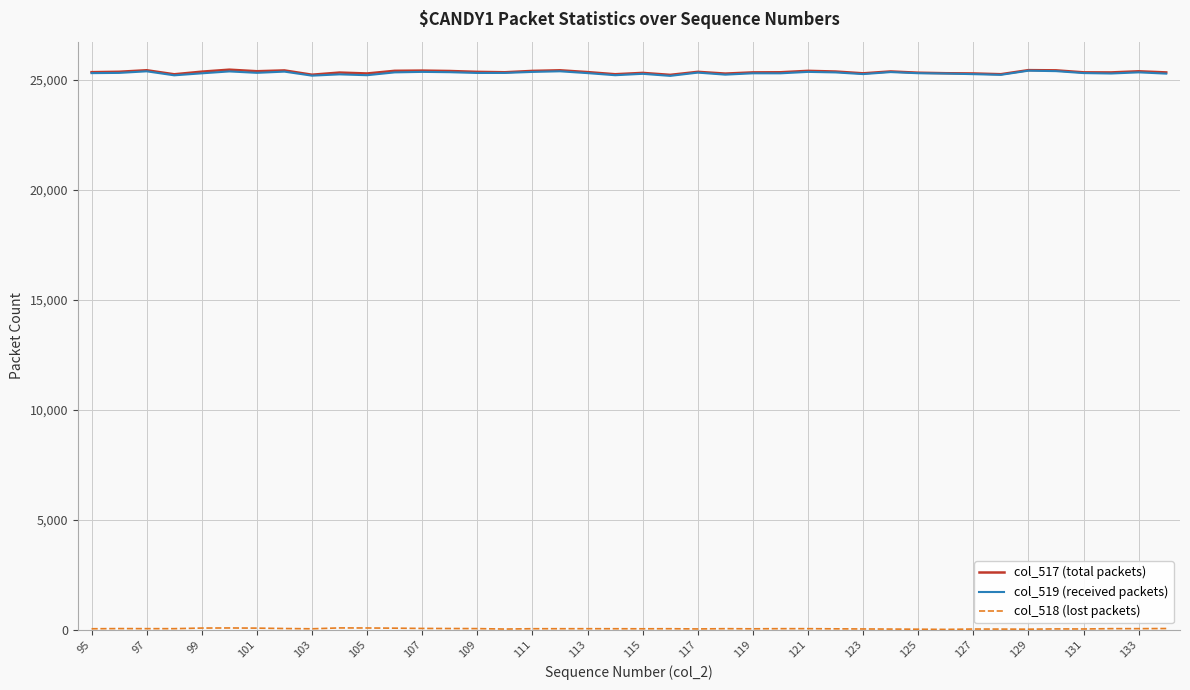

What is the greatest value displayed?

25447